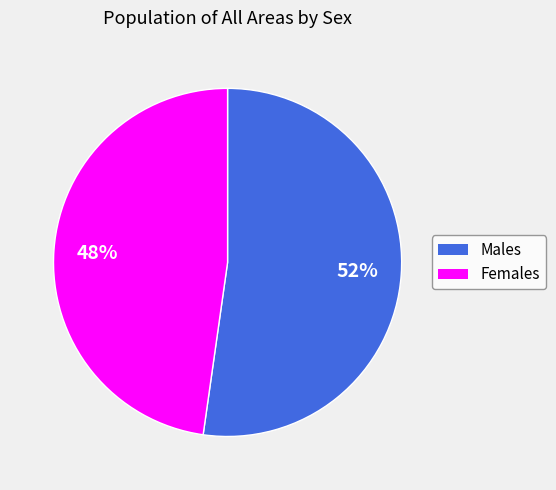

To the nearest percent, what is the average slice percentage?

50%